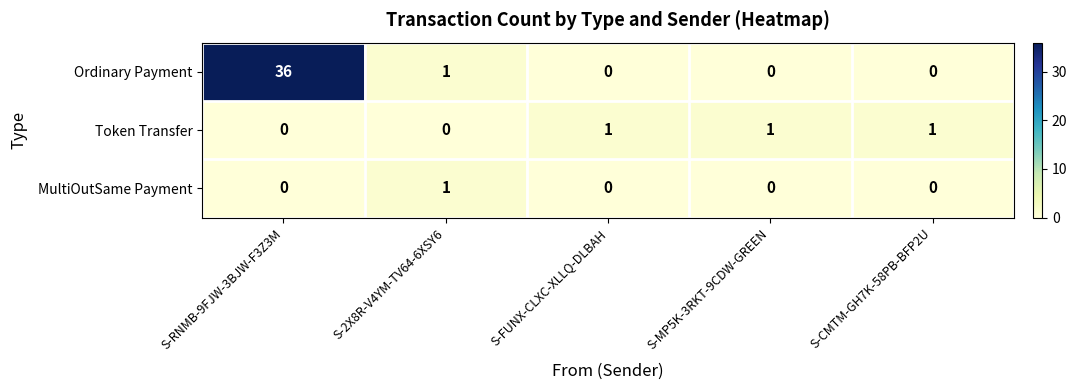

Count the MultiOutSame Payment values in the range 0 to 1.

5